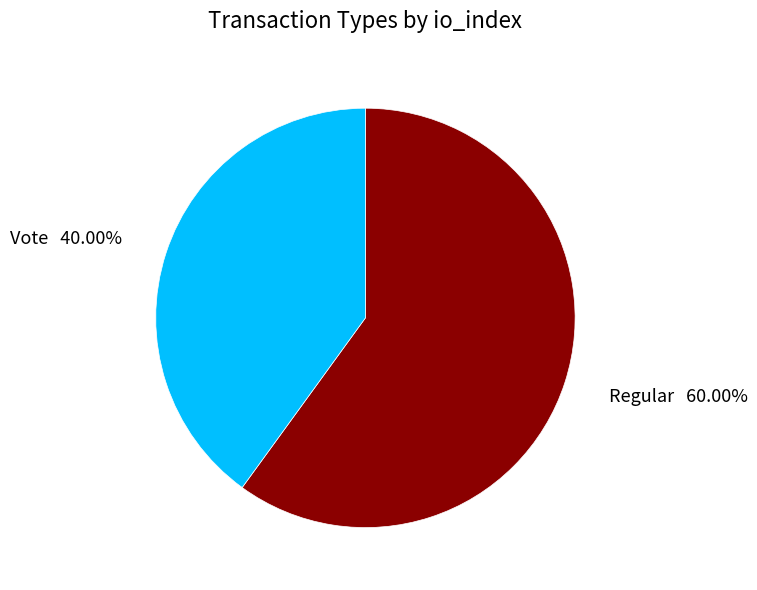

What is the majority slice?

Regular 60.00%